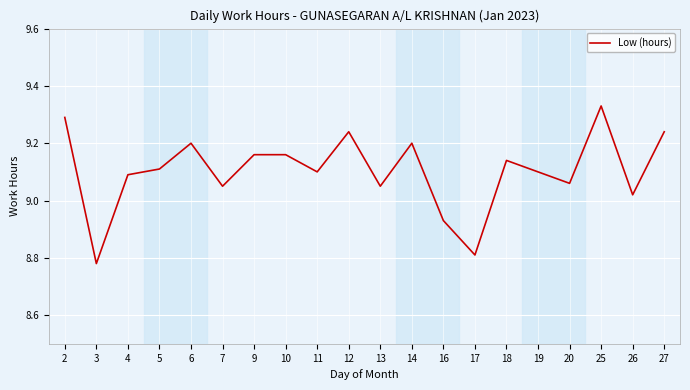

What is the change in value from 14 to 17?

-0.4